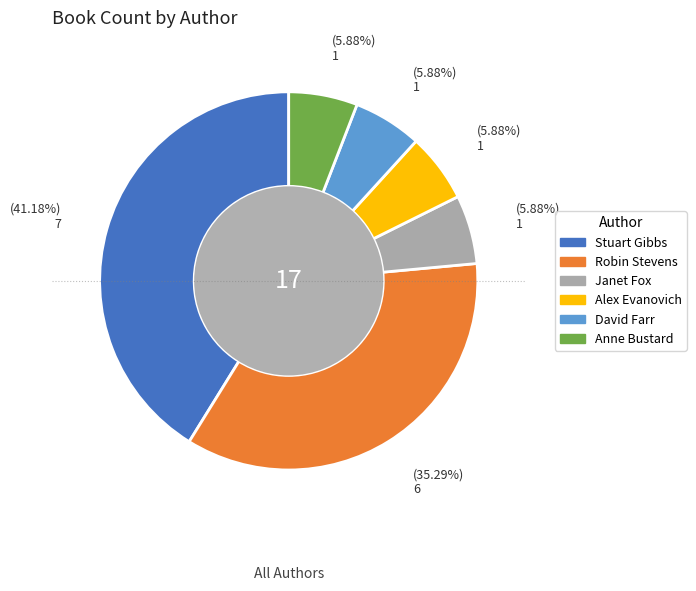

Does any single category account for the majority?

No